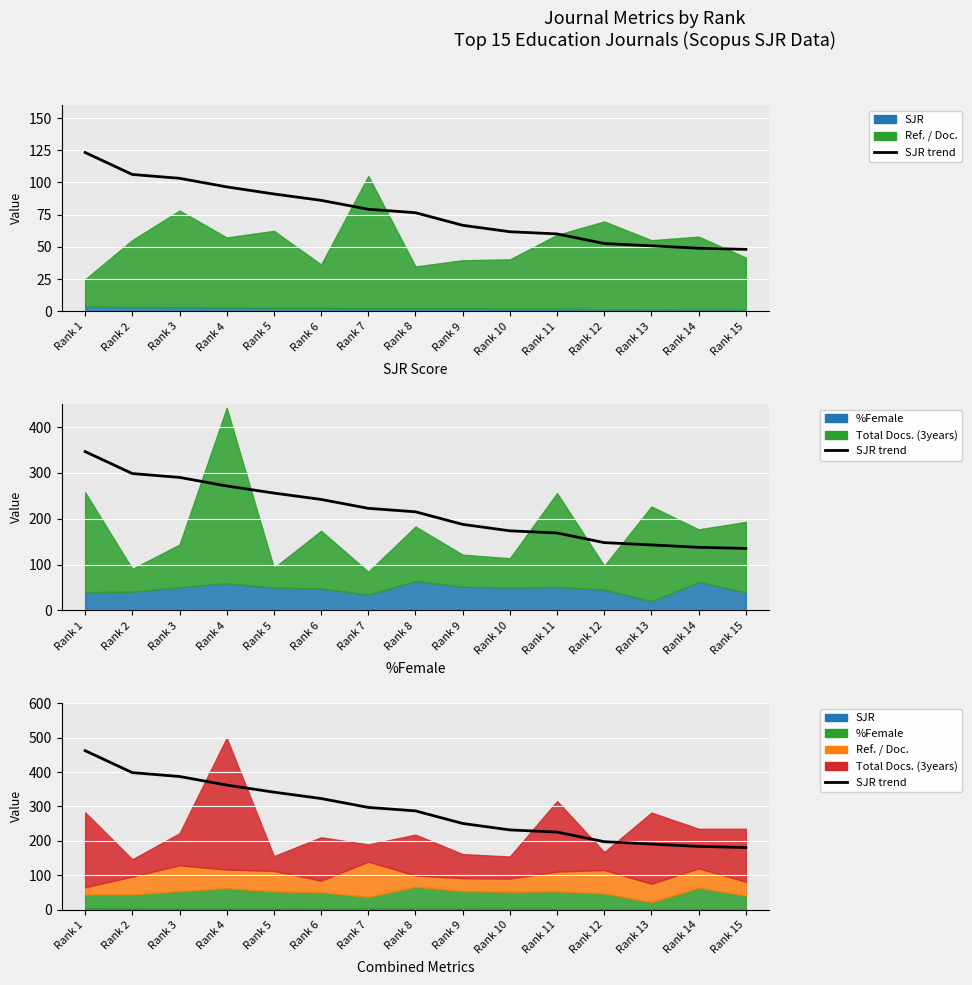

Which has a higher value, Rank 11 or Rank 5?

Rank 5